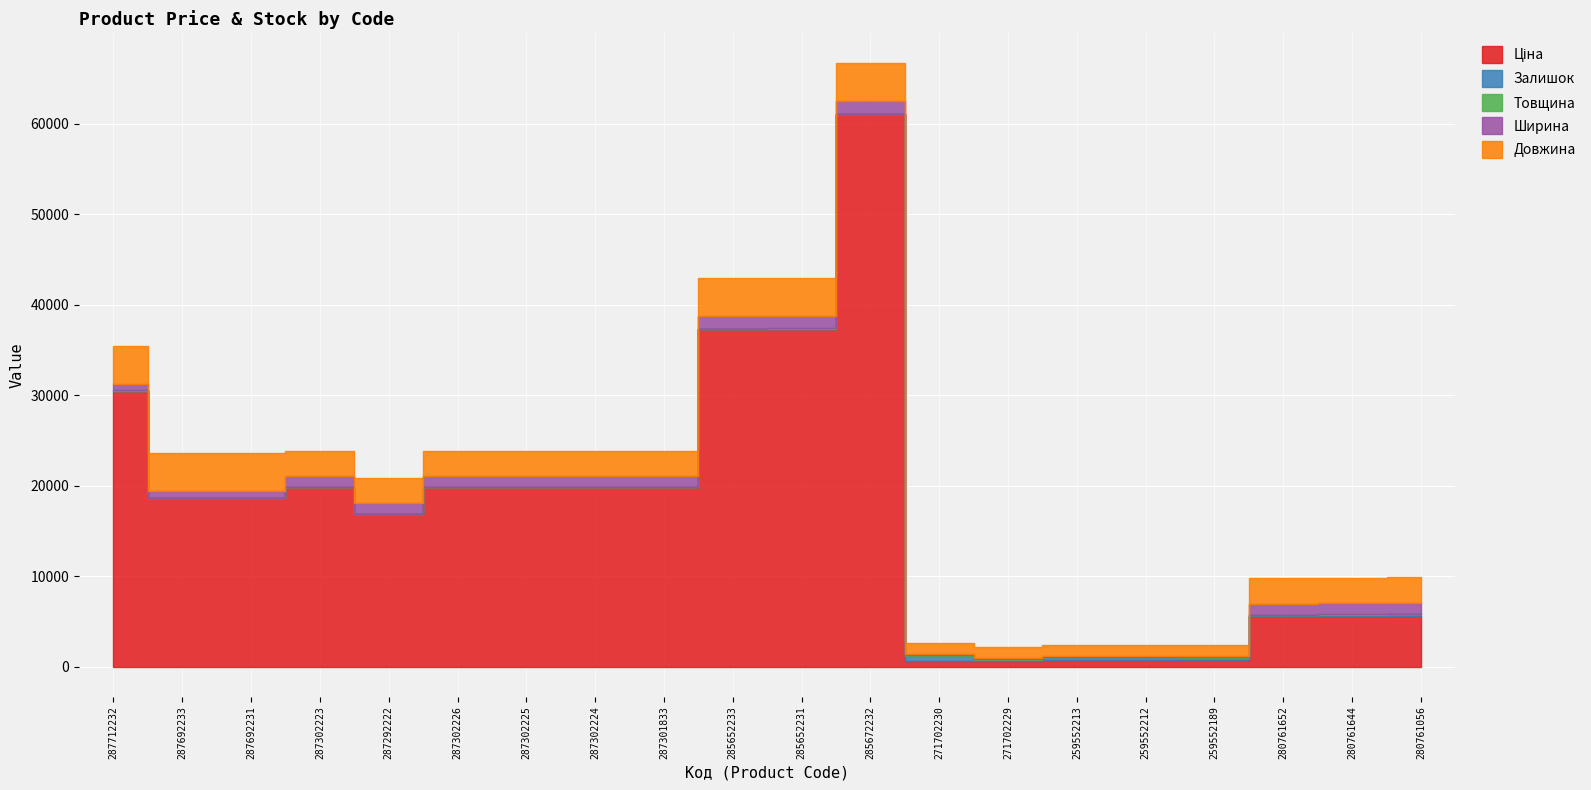

Read the Ширина value at 287302225.

1200.0